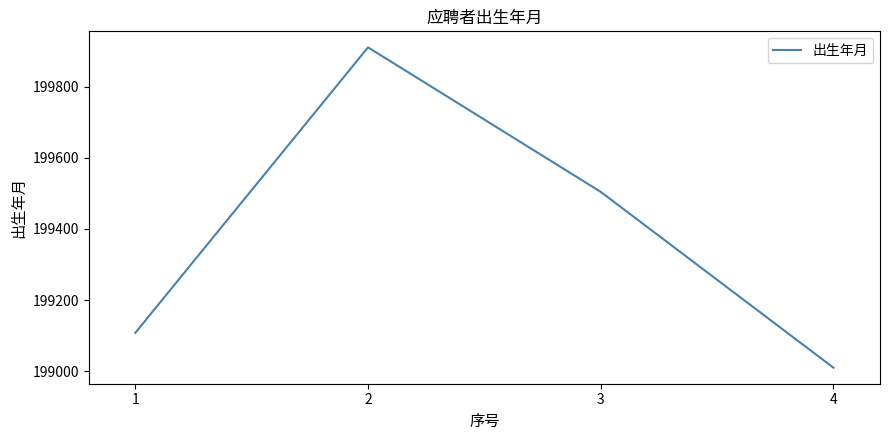

Where is the data nearest to the value 199460?

3